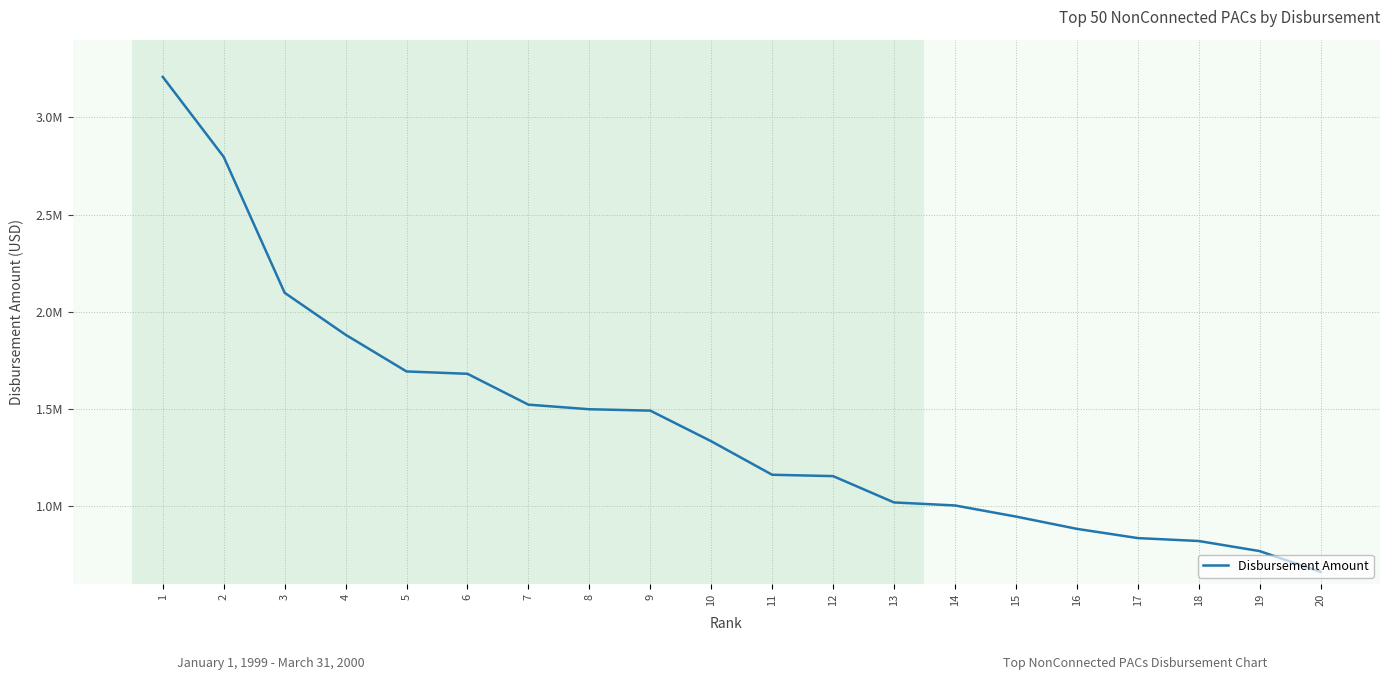

True or false: the data has more than 2 interior local peaks.

False